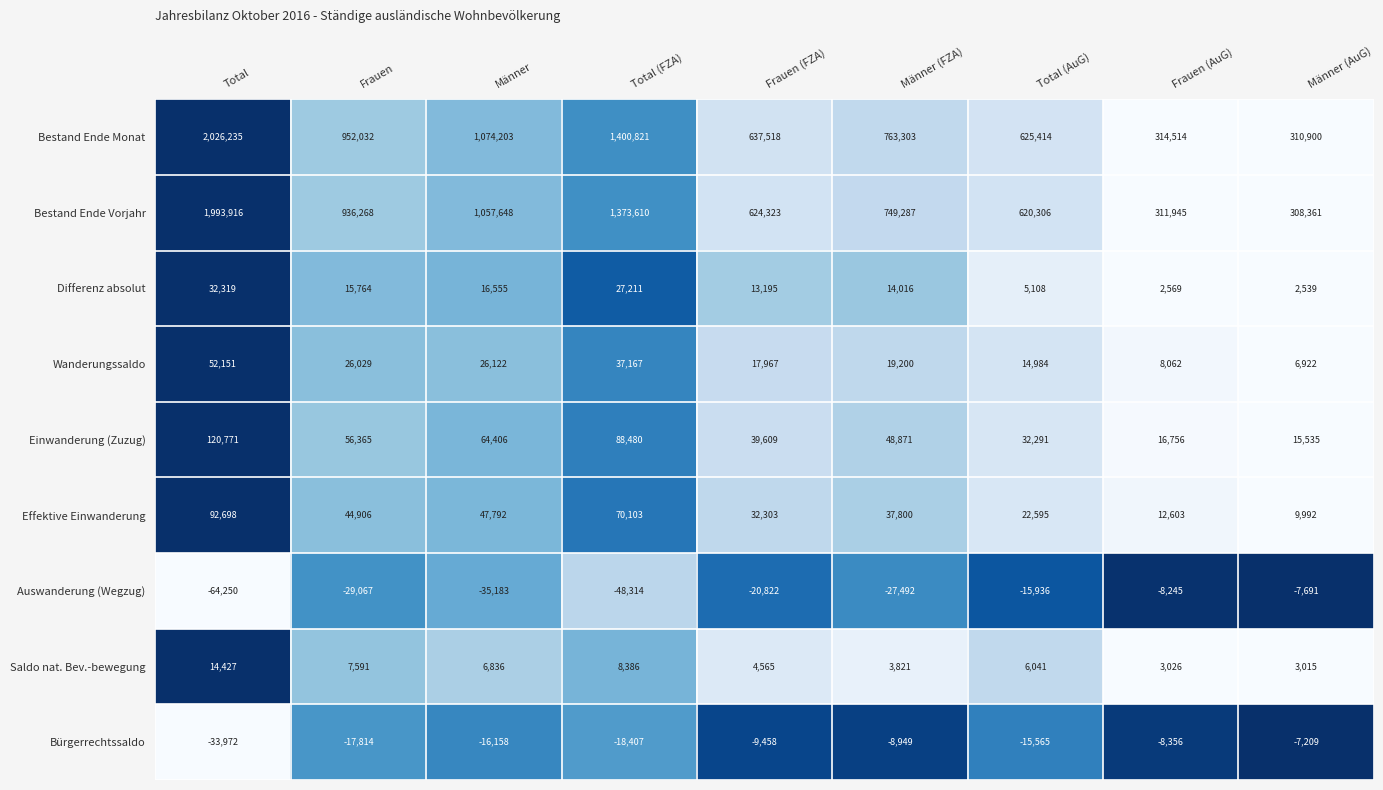

Read the Bestand Ende Vorjahr value at Männer.

1057648